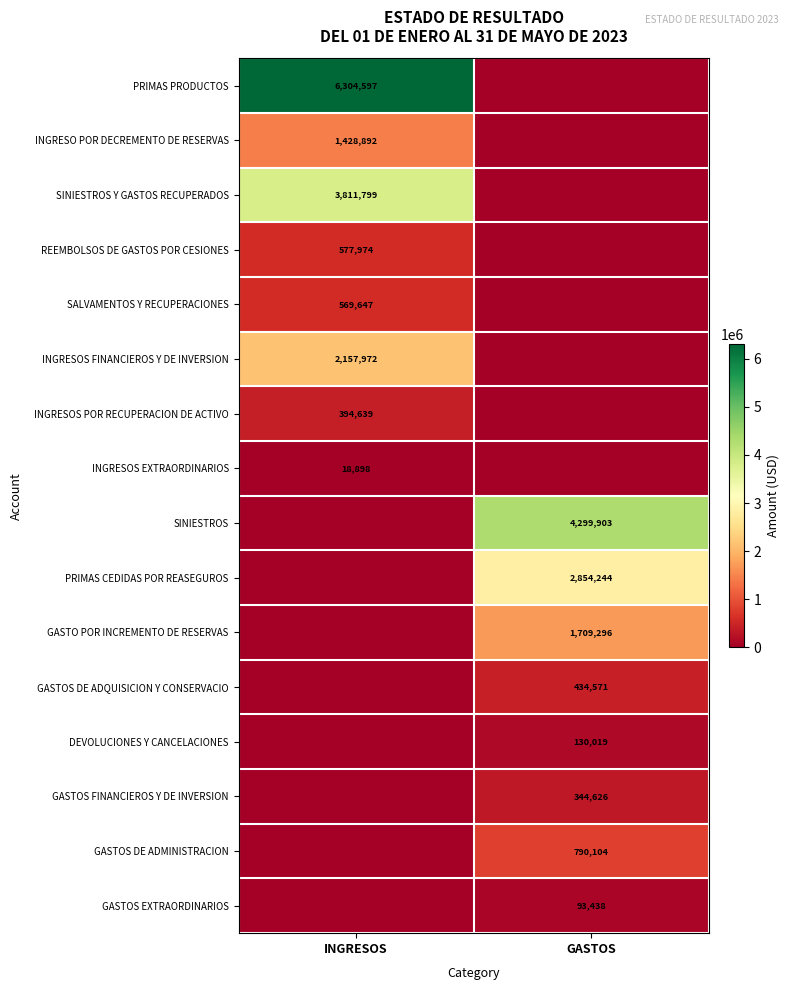

Which category has the lowest value across all series?

GASTOS